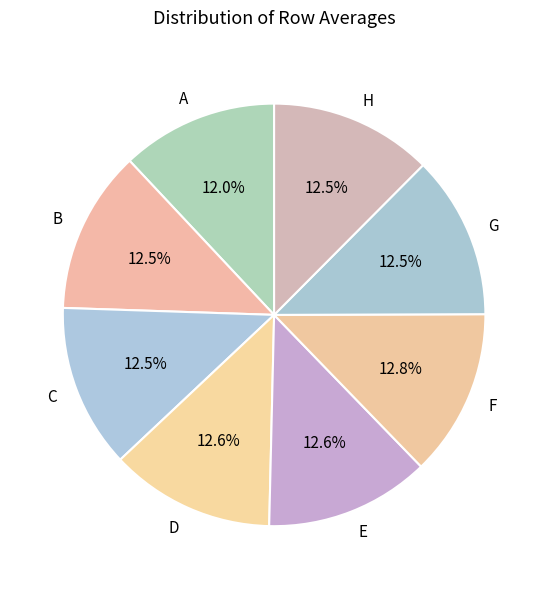

What percentage do C and G together represent?

25.0%